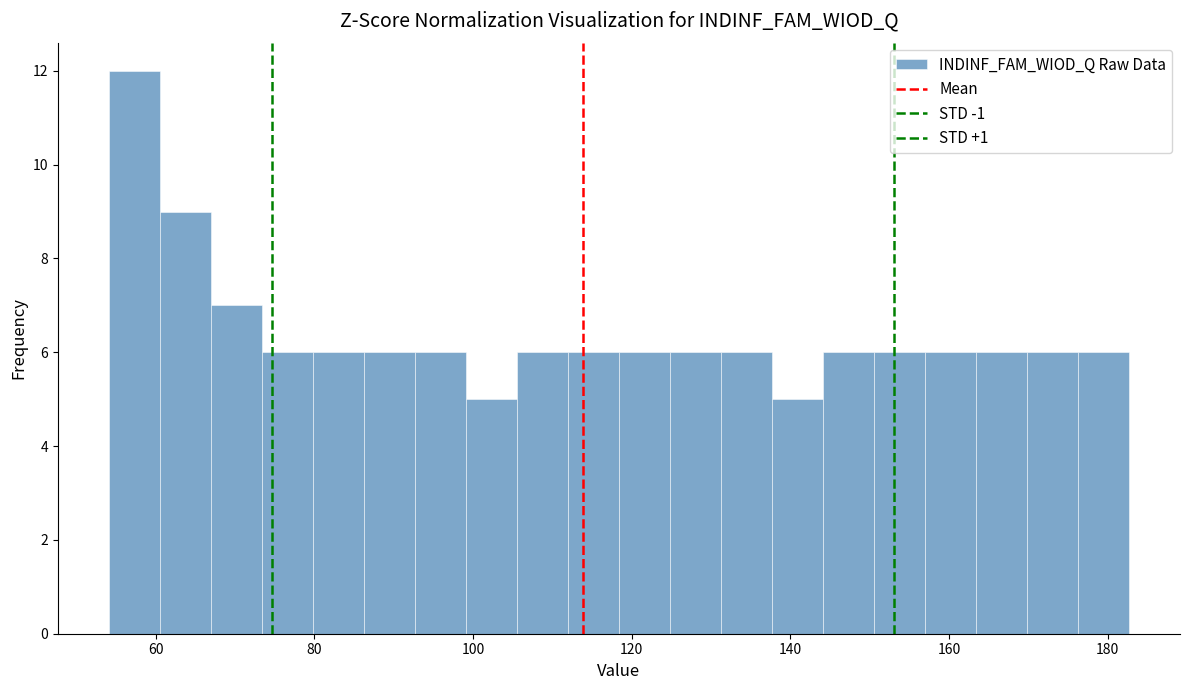

Around what value on the x-axis is the tallest bar? Give the approximate position of its centre, as read against the axis.

58